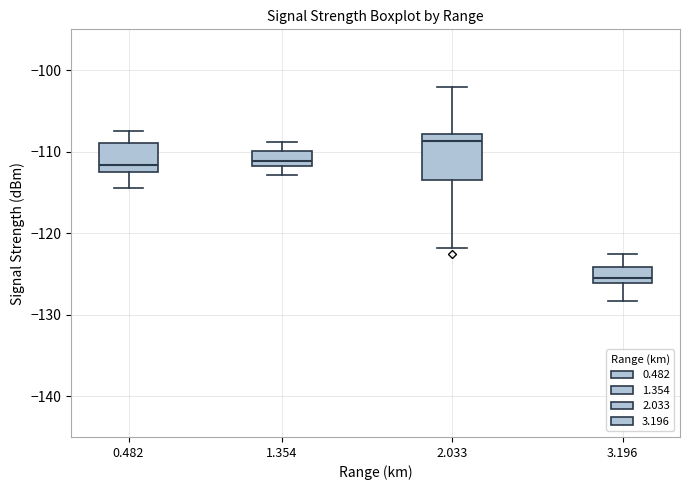

Which box has the lowest median line?

3.196